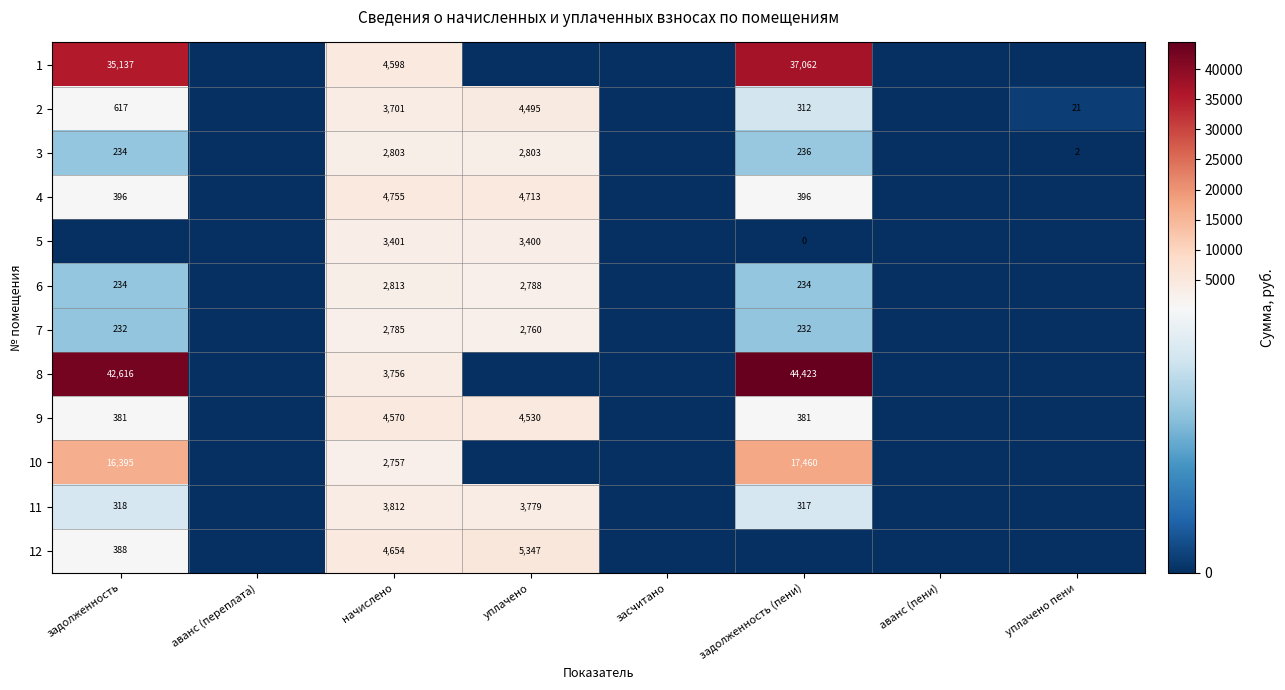

Is it true that 11 equals 184 at задолженность (пени)?

False